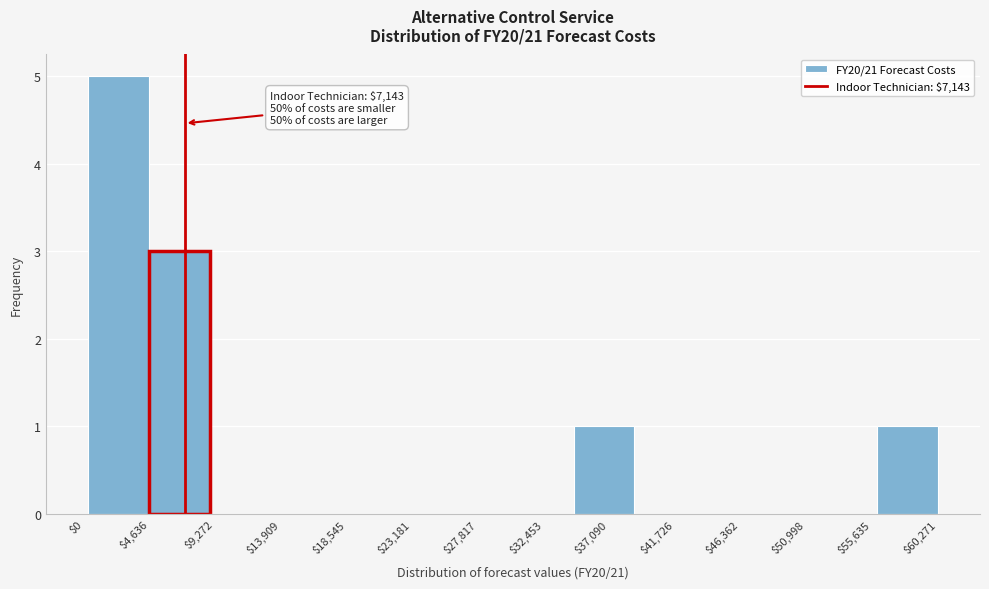

Which range on the x-axis has the tallest bar?

500 to 4500